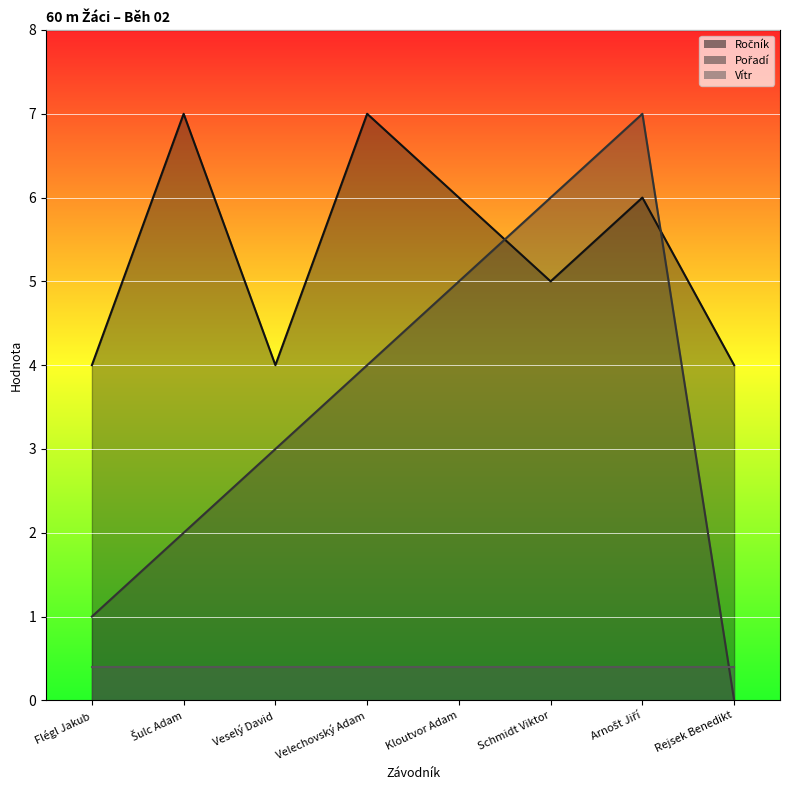

At which label is Ročník closest to 5?

Schmidt Viktor